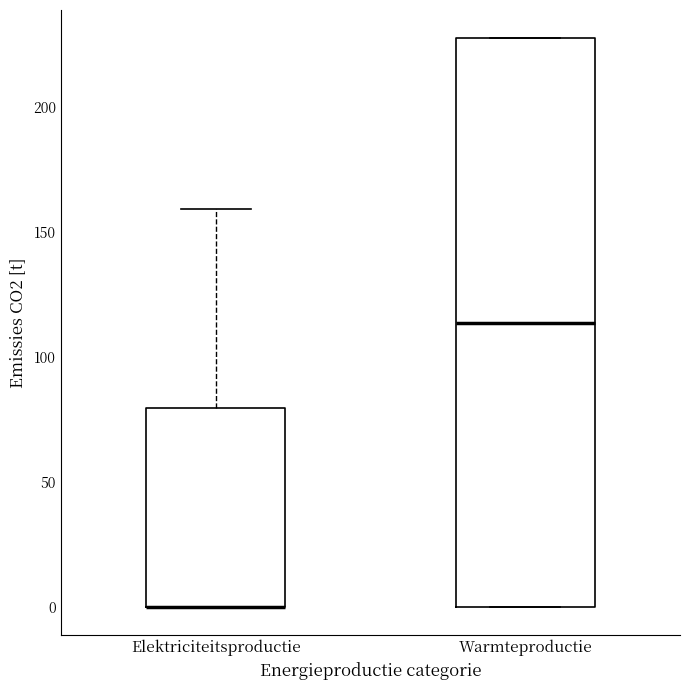

Comparing the boxes themselves (not the whiskers), which one is the tallest?

Warmteproductie